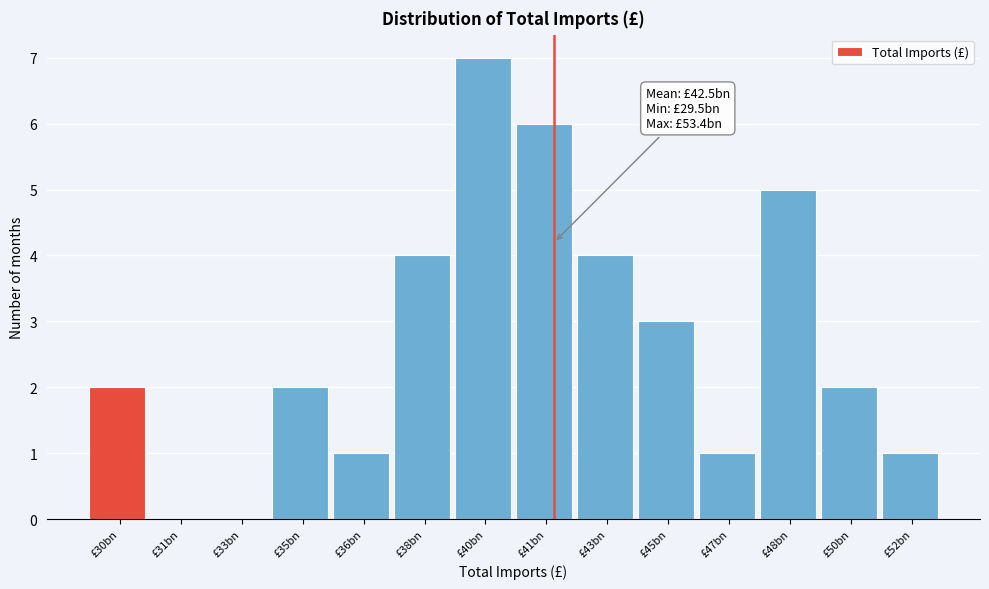

What is the change in value from £33bn to £36bn?

+1